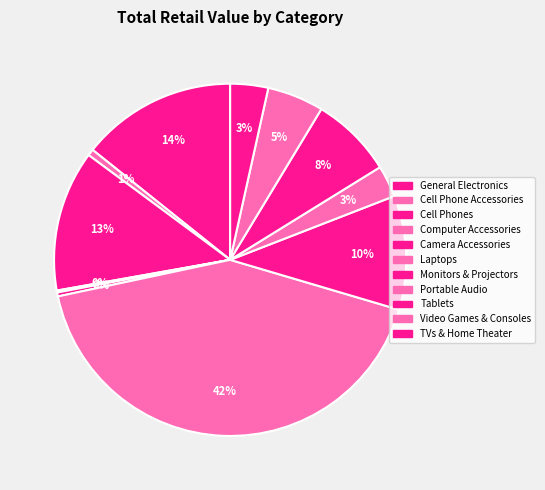

To the nearest percent, what portion does Monitors & Projectors represent?

10%